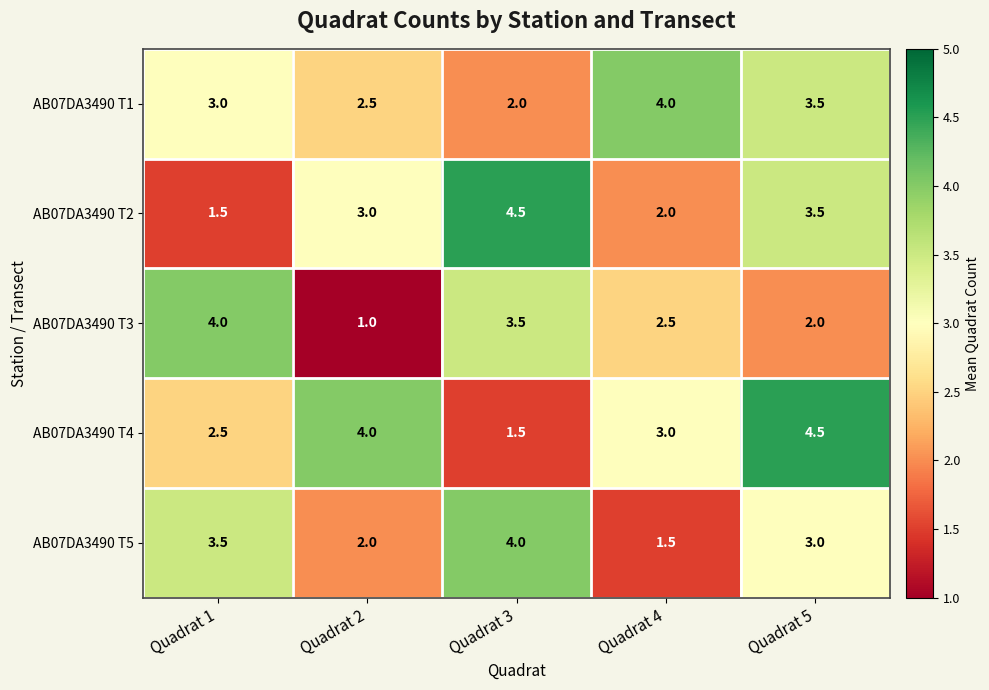

What is the difference between the highest and lowest values at Quadrat 5?

2.5